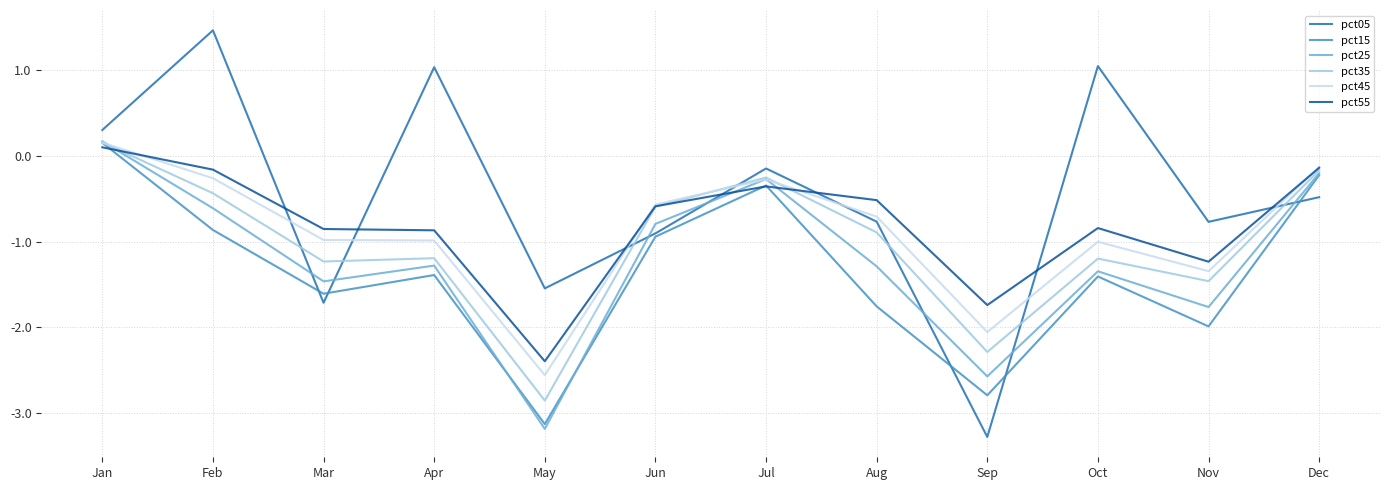

Which category has the lowest value in the pct45 series?

May